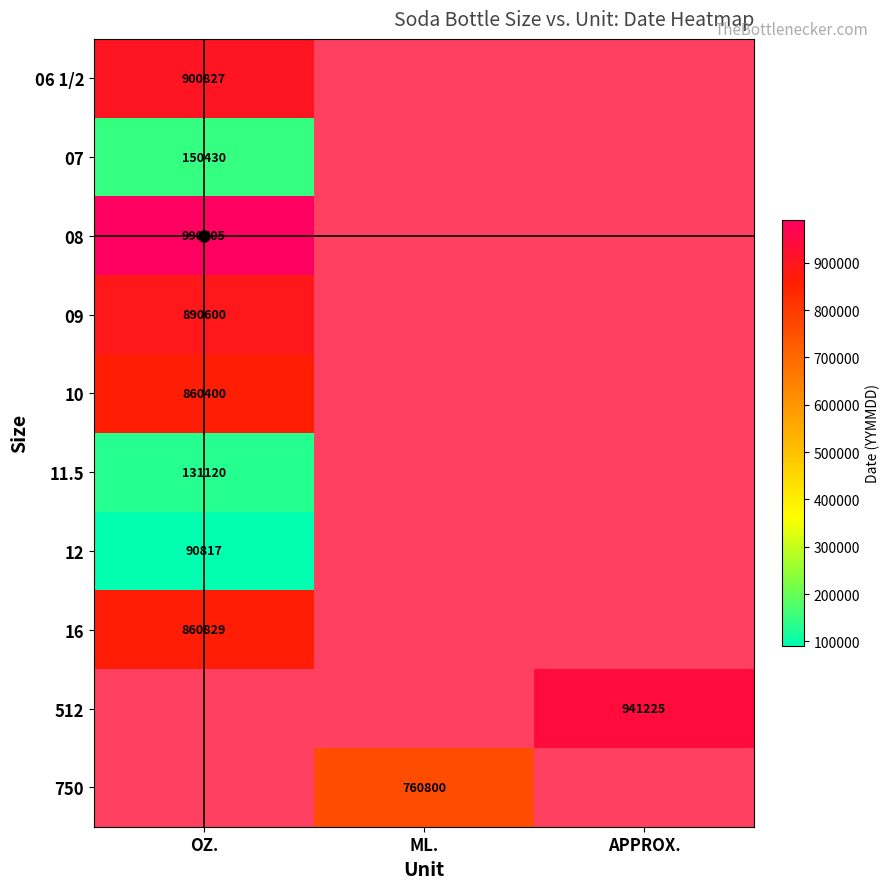

The value of 10 at OZ. is 860400. True or false?

True